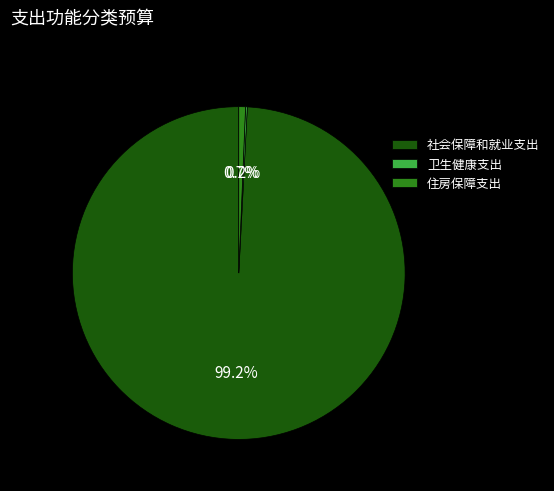

Which has a higher value, 住房保障支出 or 社会保障和就业支出?

社会保障和就业支出